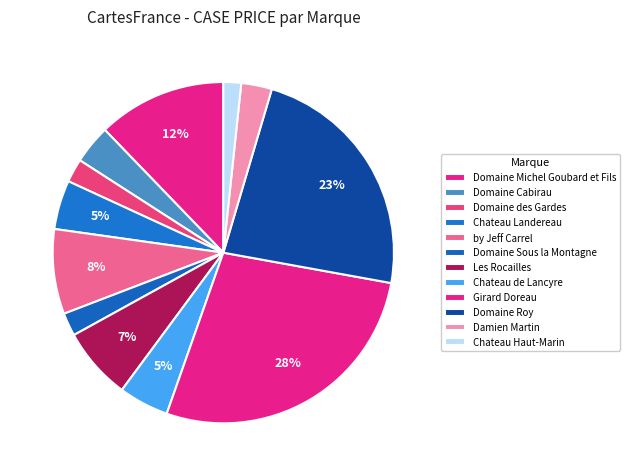

To the nearest percent, what is the combined percentage of Domaine des Gardes and Chateau Landereau?

6%